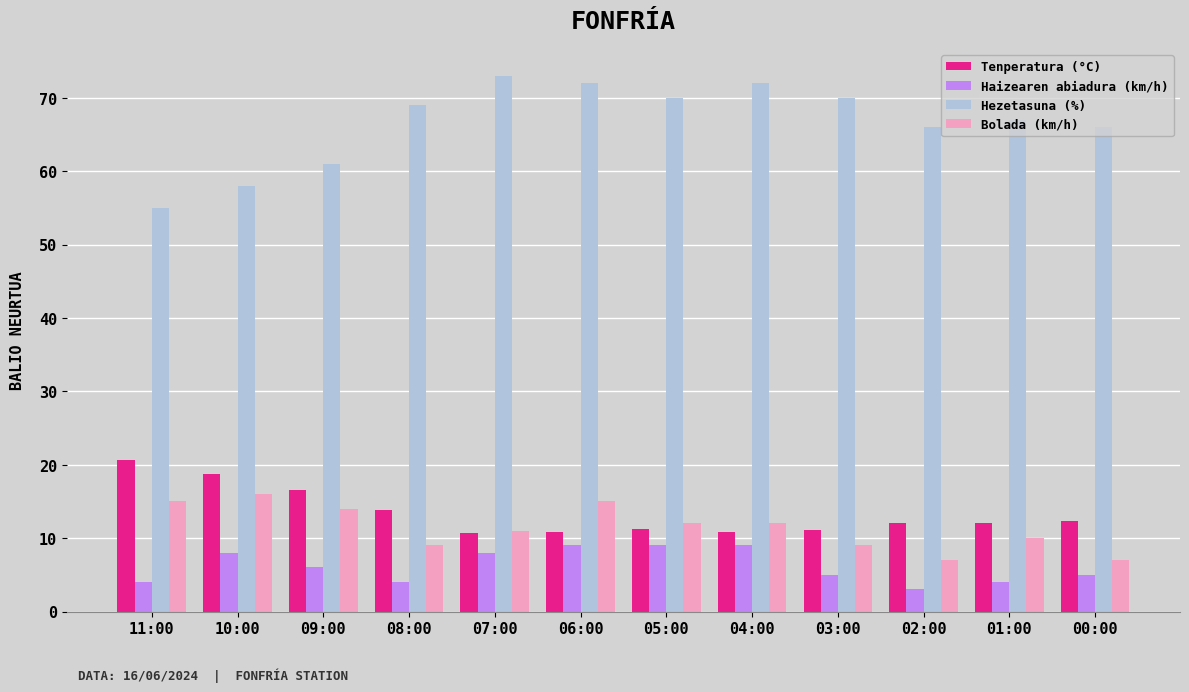

How many categories are shown in the chart?

12